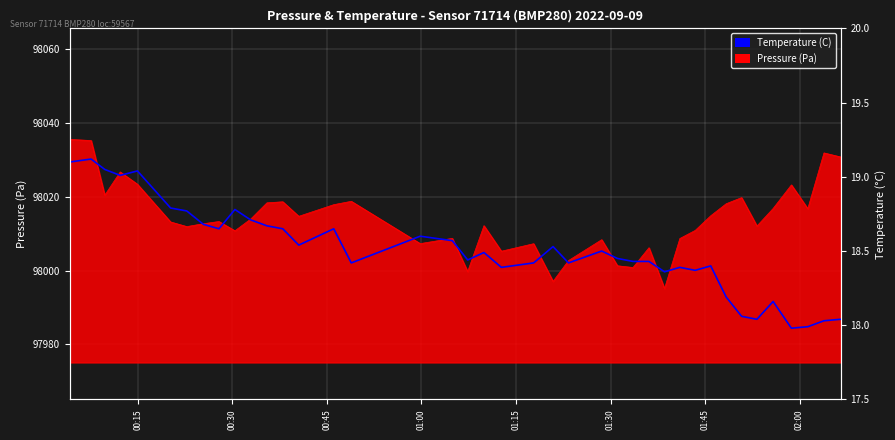

How many data points does each series have?

40